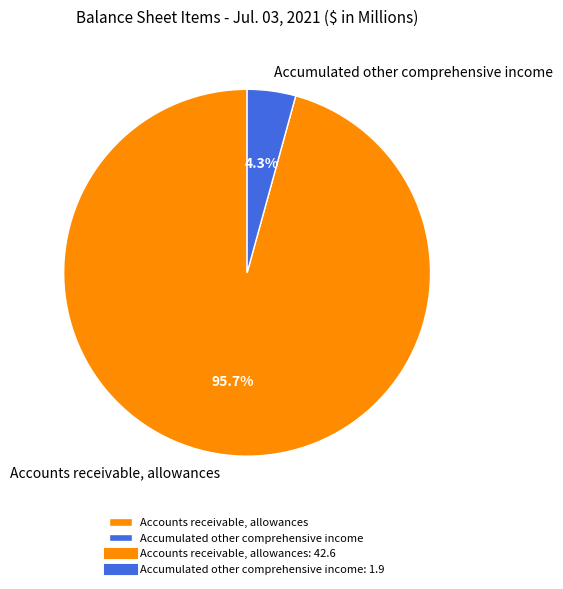

Which category has the smallest portion of the pie?

Accumulated other comprehensive income